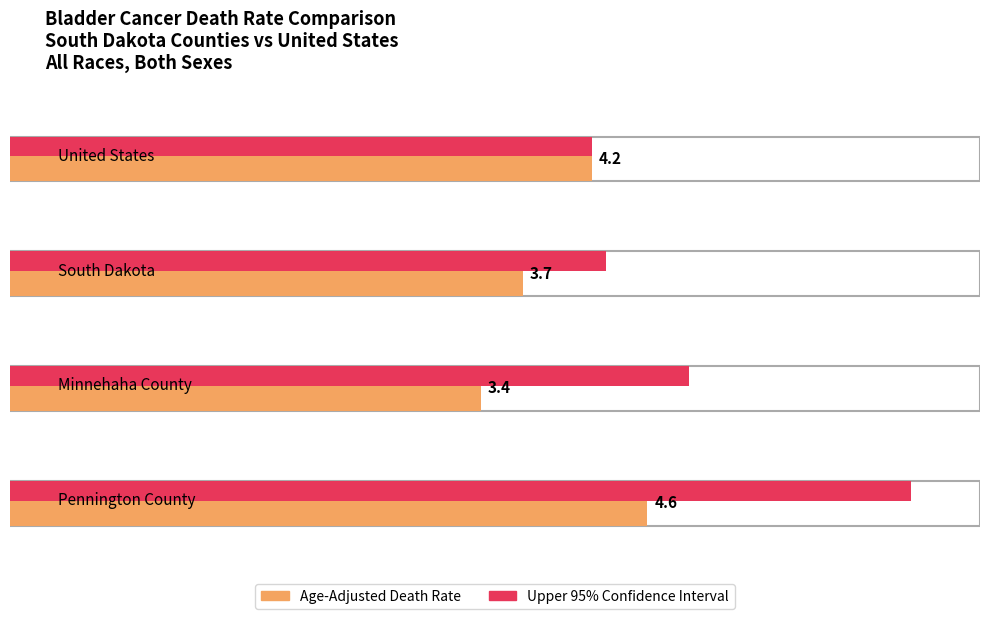

At how many categories does at least one series exceed 2?

4